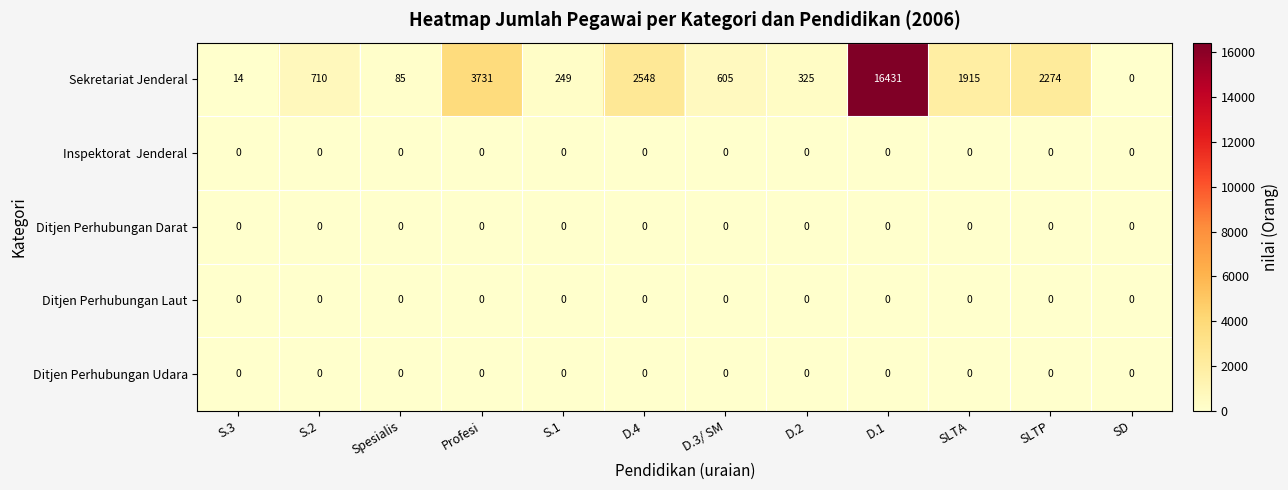

Between S.2 and SD, which series saw the biggest shift?

Sekretariat Jenderal